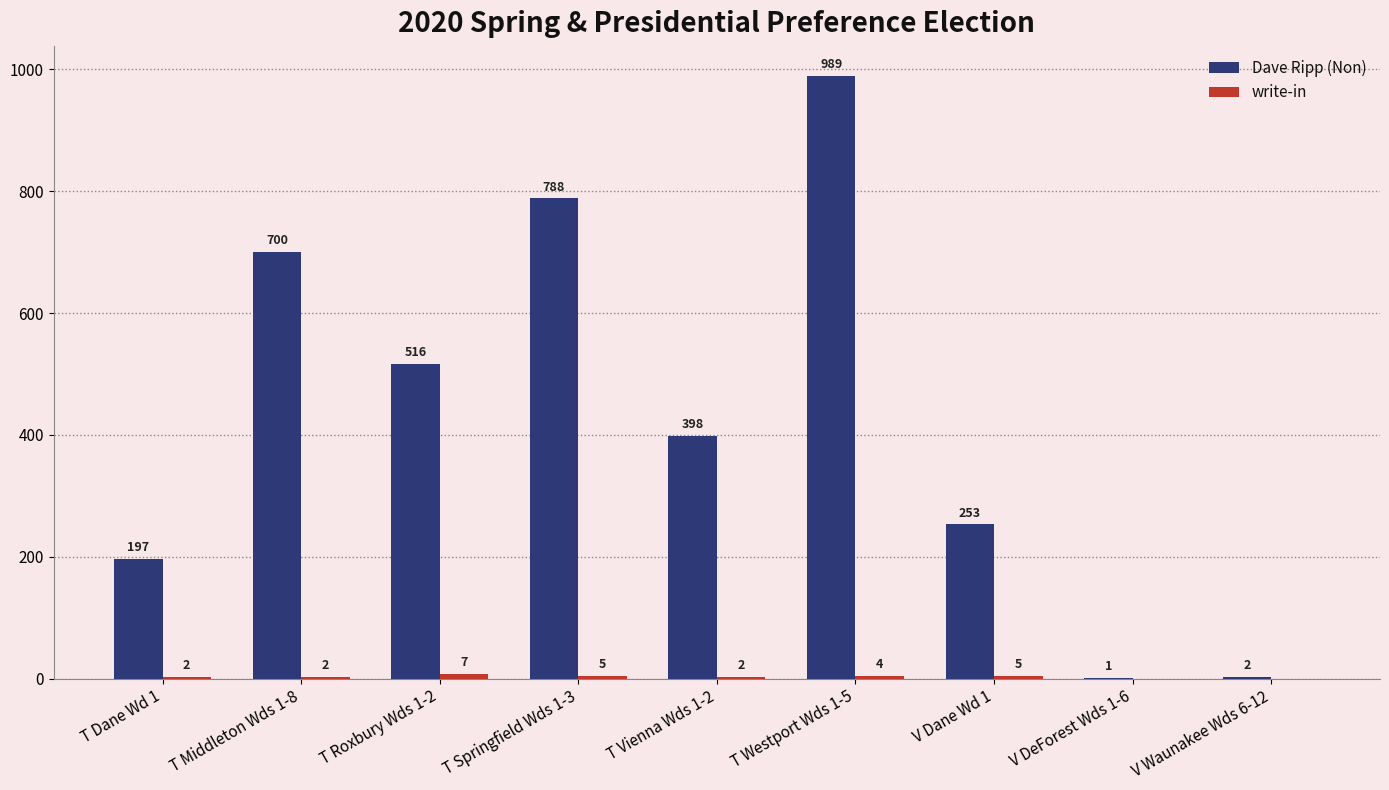

How many groups of bars are there?

9